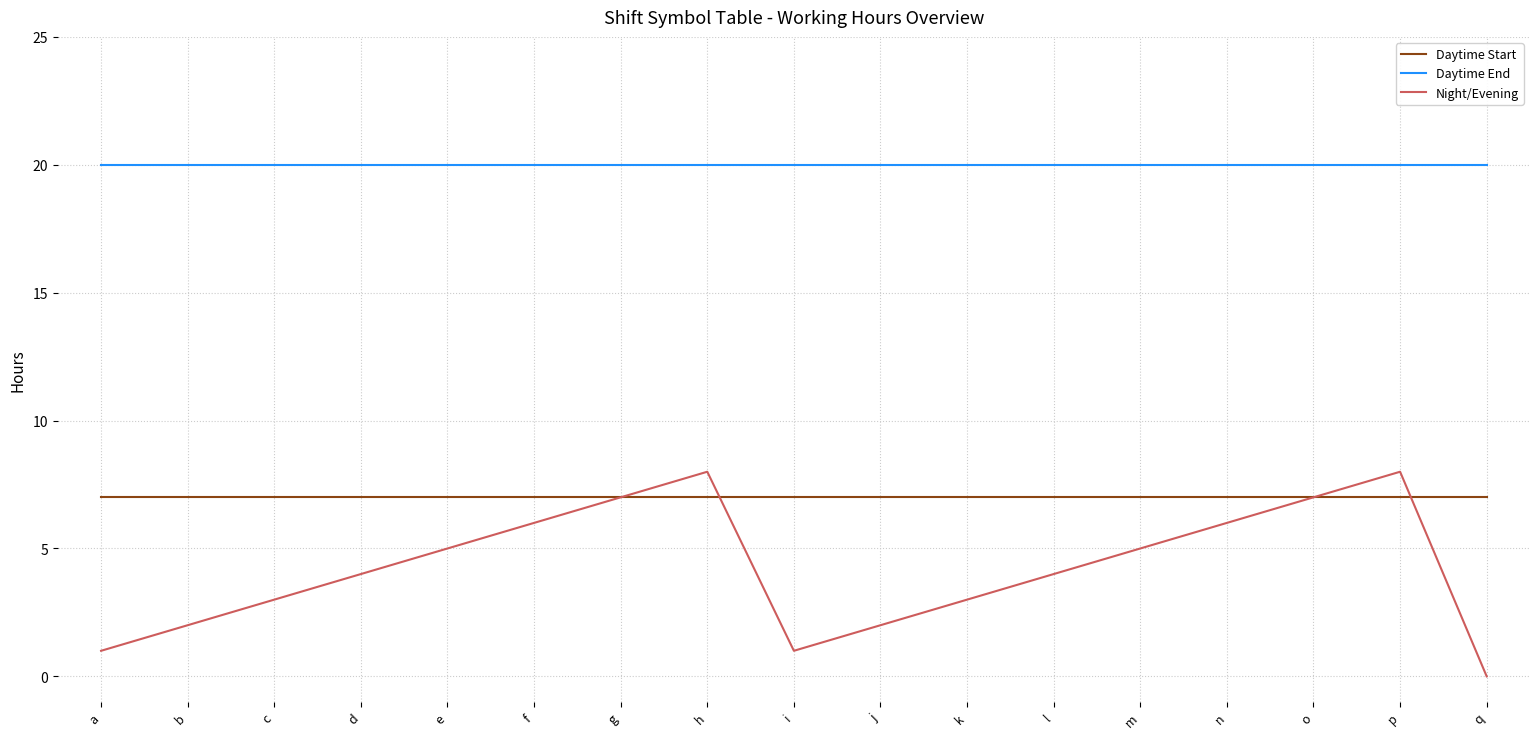

Which series has the widest spread of values?

Night/Evening